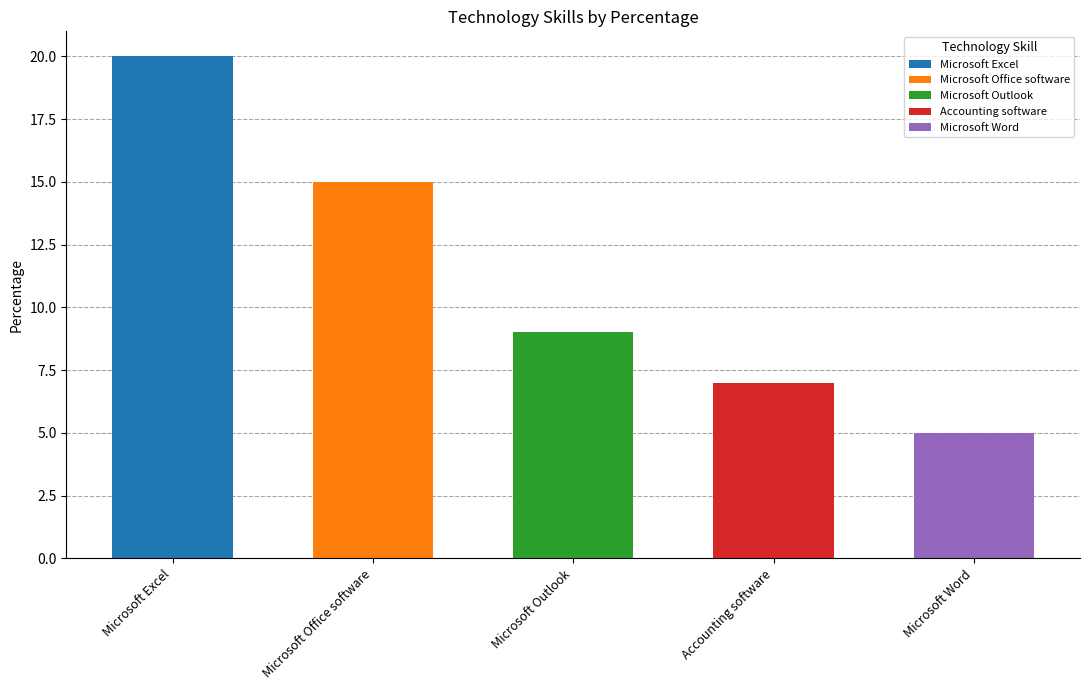

How many values are below 9?

2